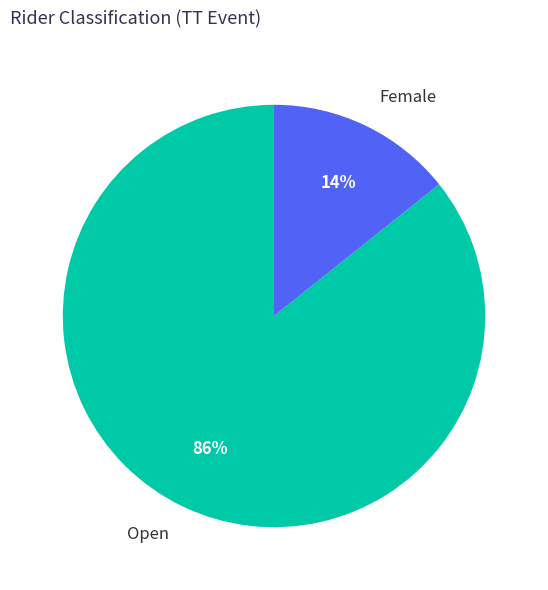

Combined, do Open and Female account for over 50%?

Yes